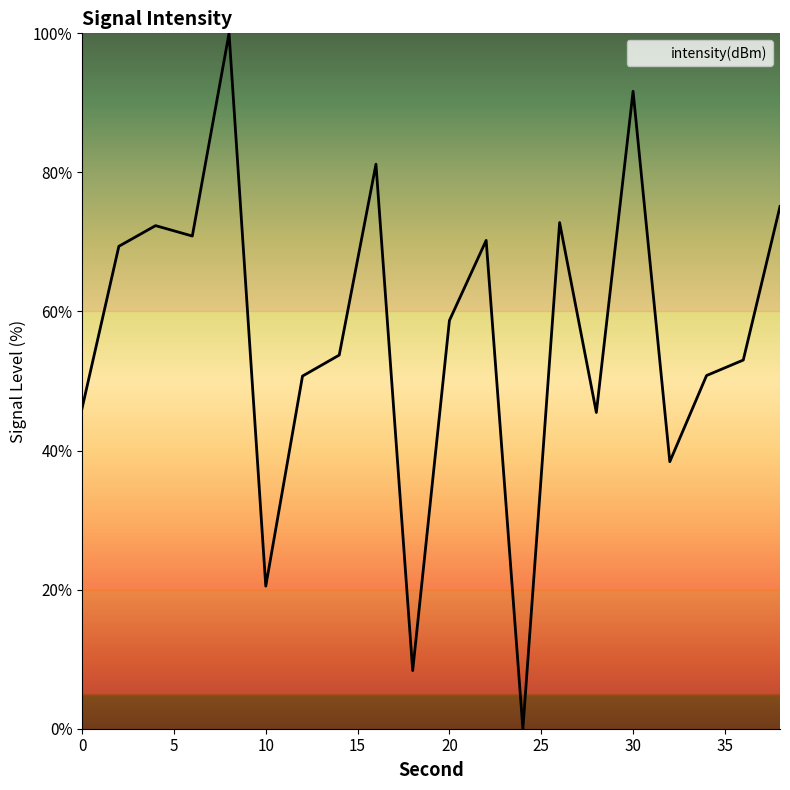

Does the chart display data point markers on the line(s)?

No